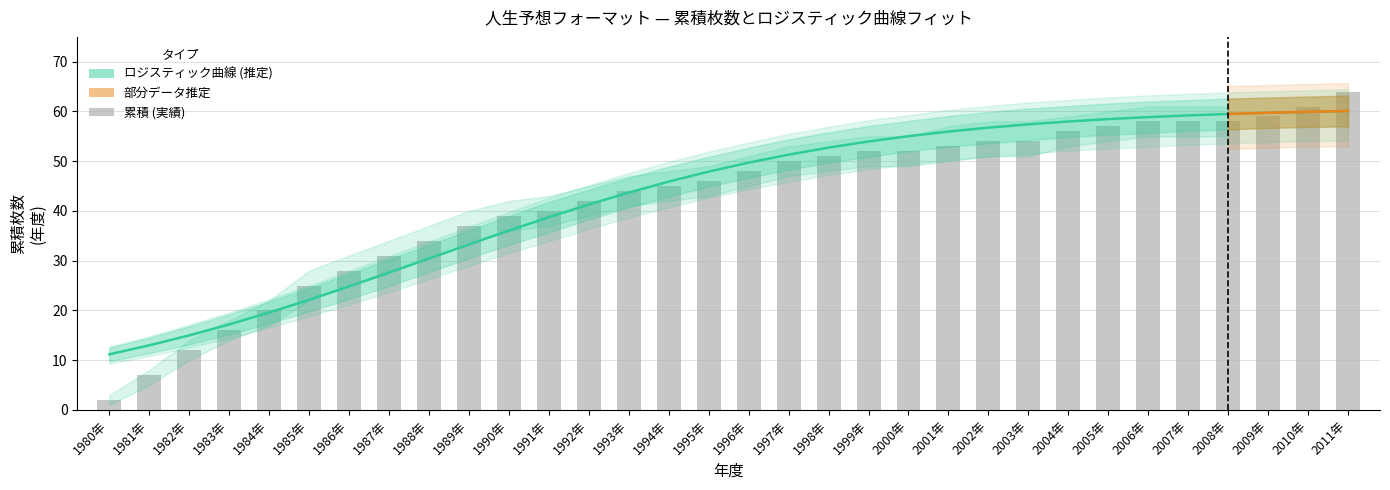

Which has a higher value, 1995年 or 1990年?

1995年